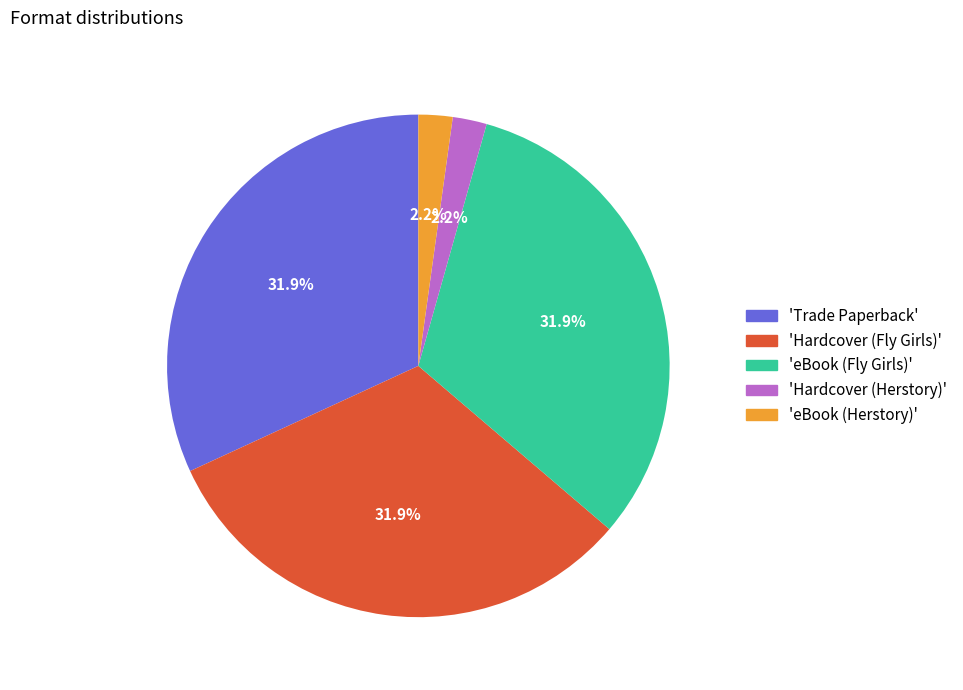

Is there any slice that represents more than half of the pie?

No